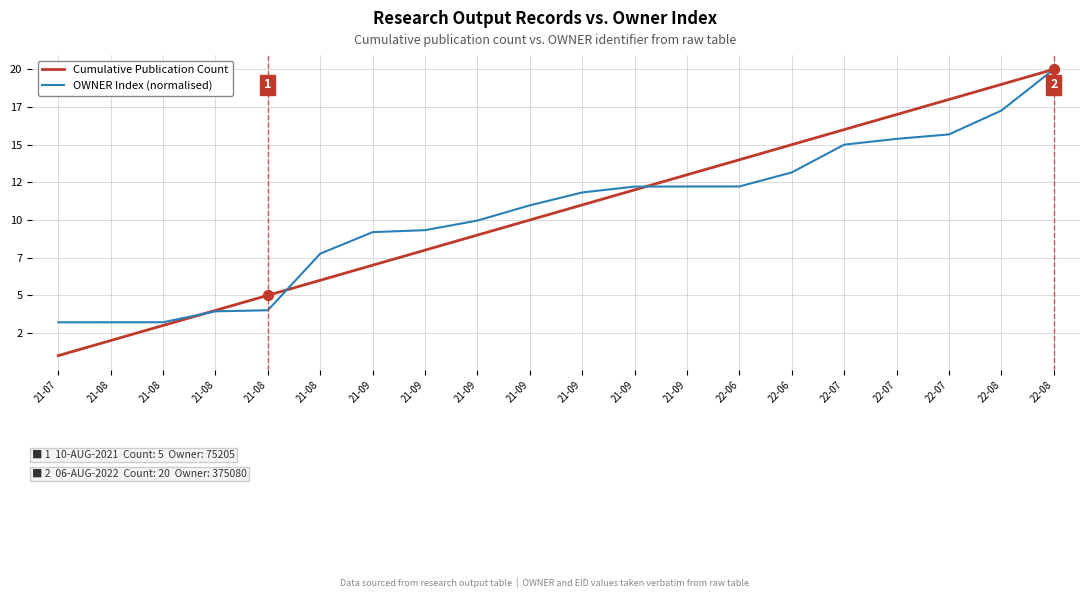

What are all the series names shown in the legend?

Cumulative Publication Count, OWNER Index (normalised)